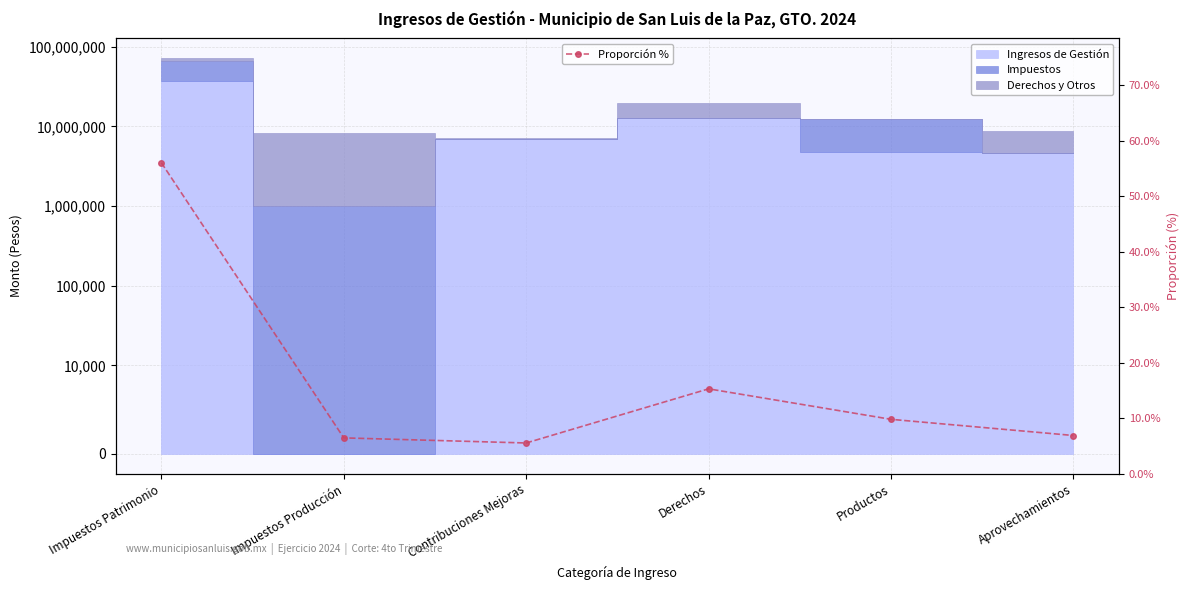

Rank the categories by value from lowest to highest.

Contribuciones Mejoras, Impuestos Producción, Aprovechamientos, Productos, Derechos, Impuestos Patrimonio